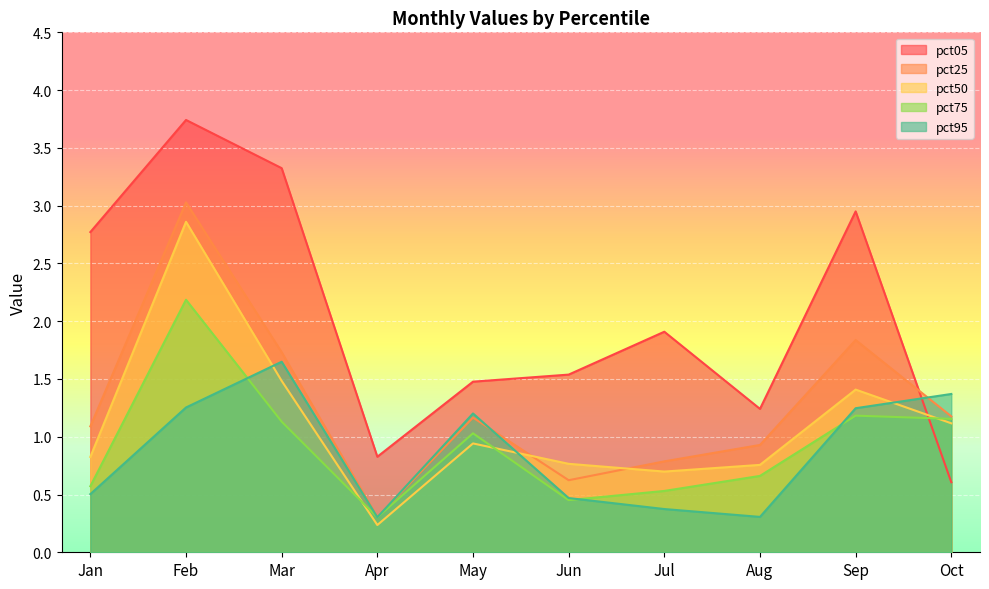

Which label corresponds to the largest value in the chart?

Feb